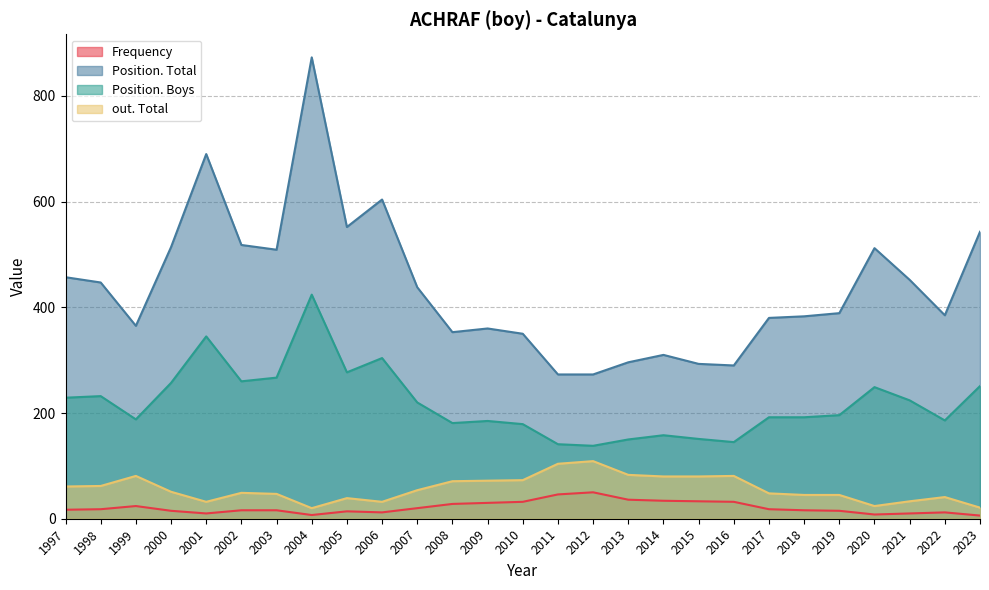

What is the maximum value shown in the chart?

873